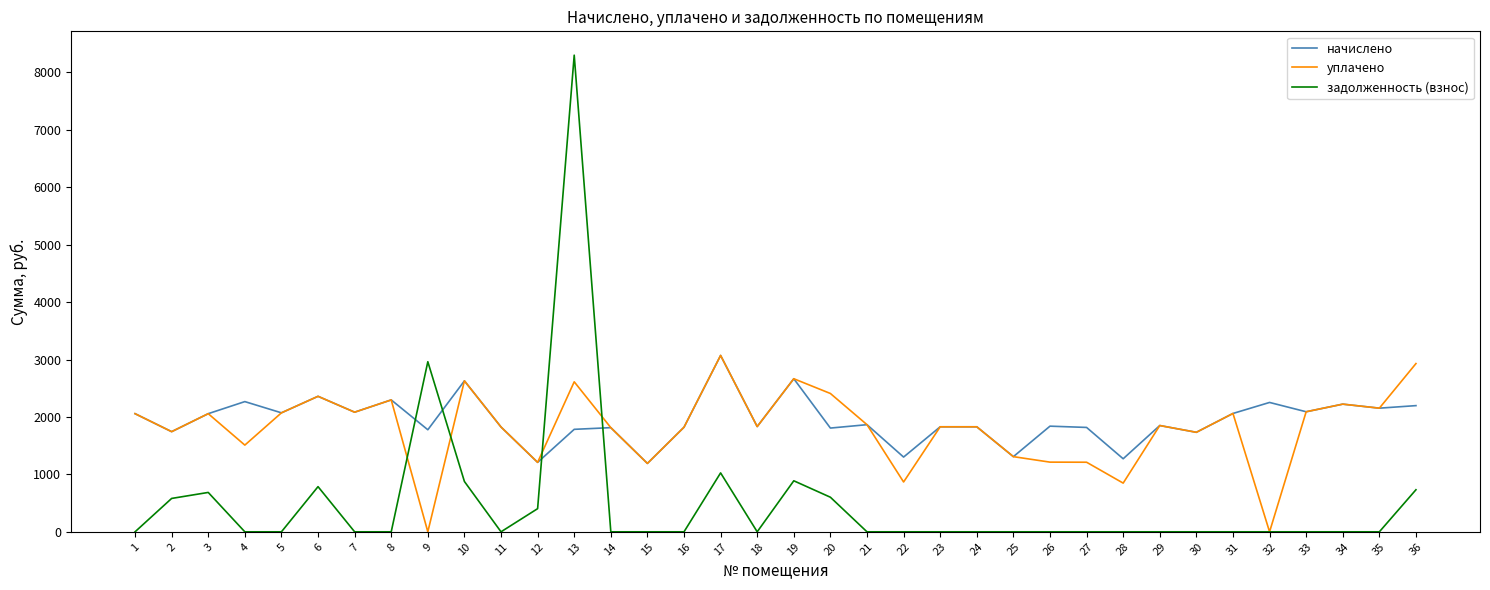

What is the difference between the highest and lowest values at 8?

2297.0